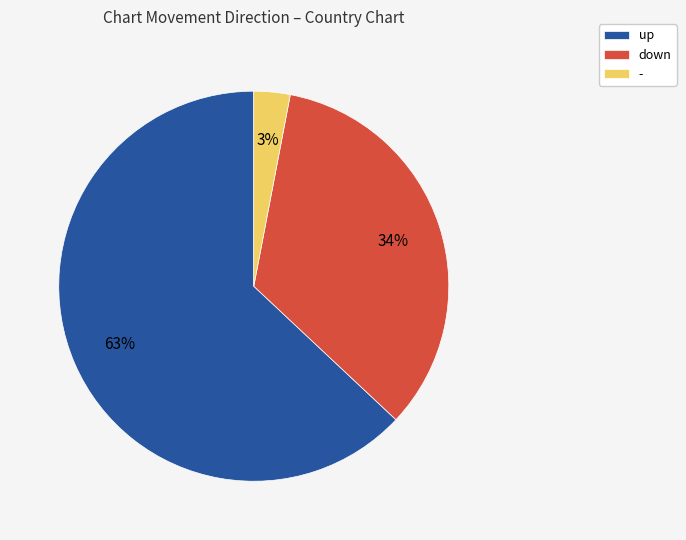

Rank the categories by value from lowest to highest.

-, down, up